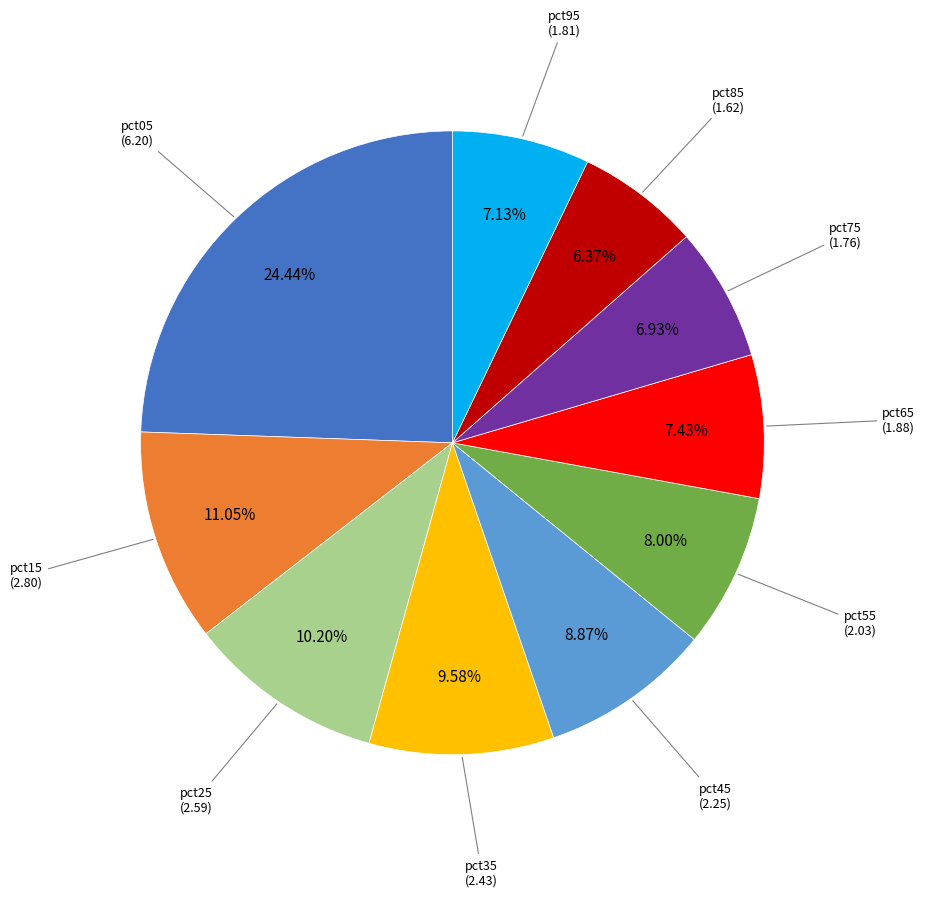

Which slice is the smallest?

pct85